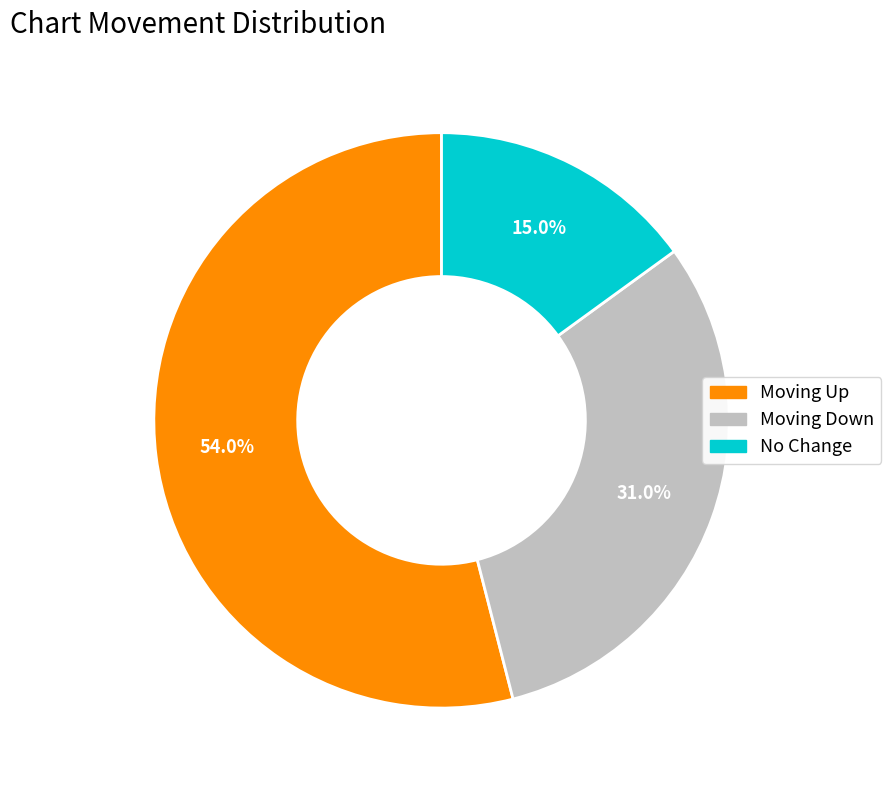

How many slices are in this pie chart?

3